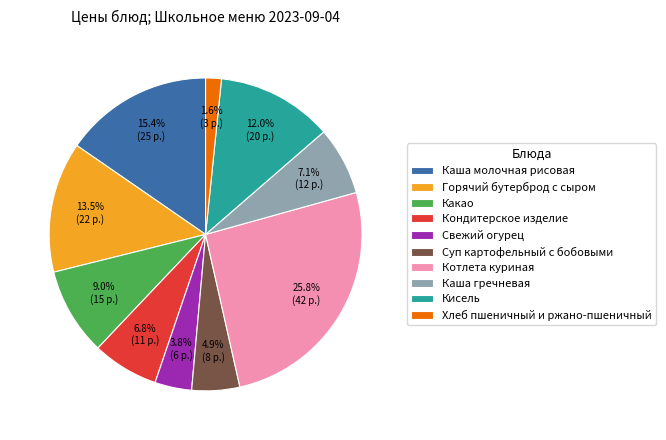

Is there any slice that represents more than half of the pie?

No